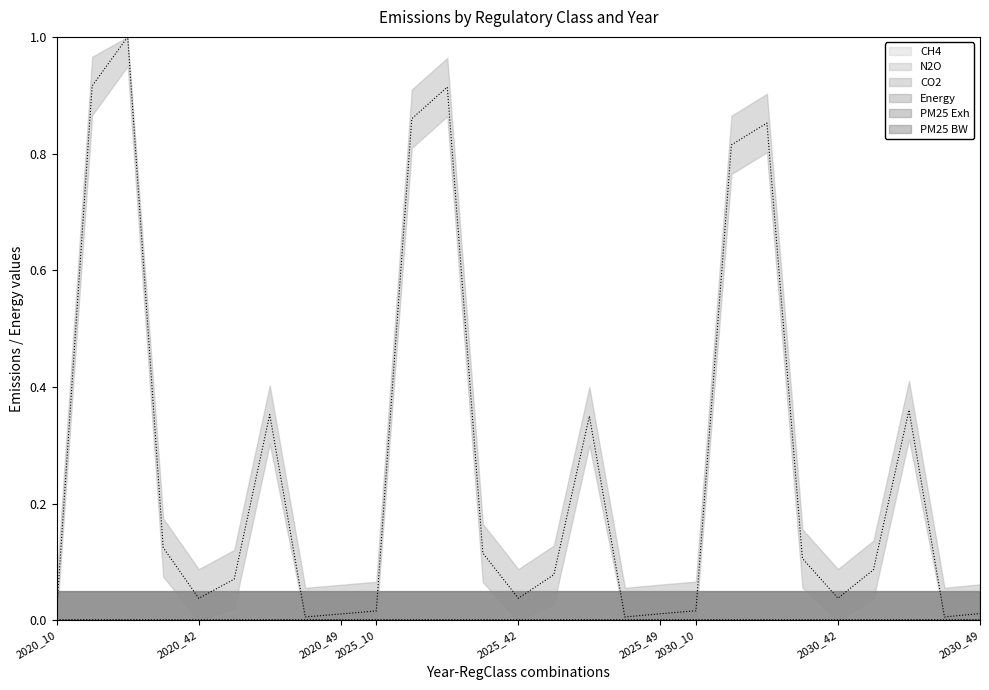

How many lines are shown in the chart?

6